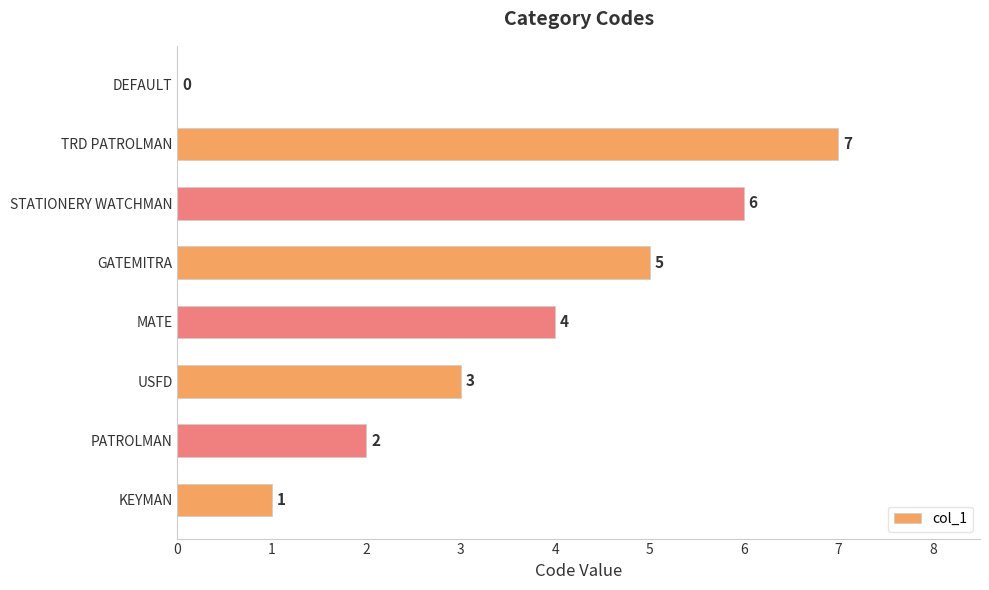

At which label is the value closest to 3?

USFD